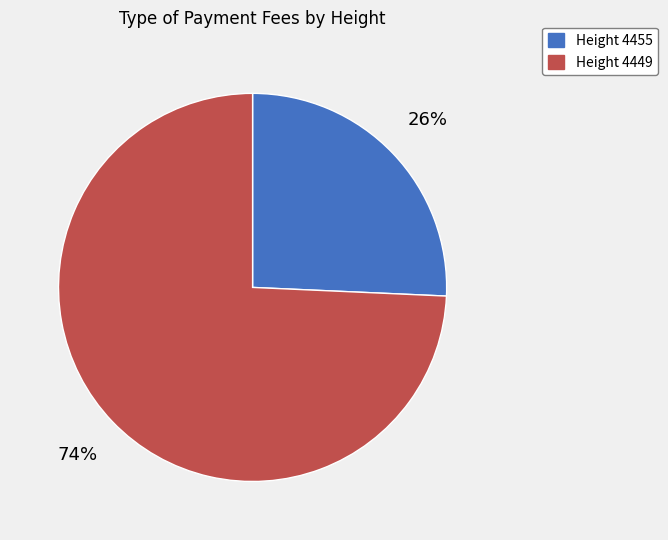

To the nearest percent, what percentage of the pie is Height 4449?

74%